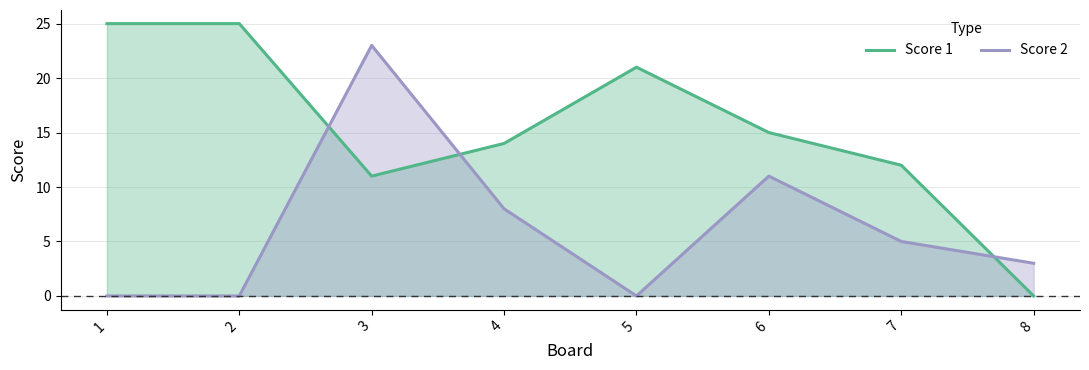

Between which two adjacent categories do Score 2 and Score 1 first intersect?

2 and 3